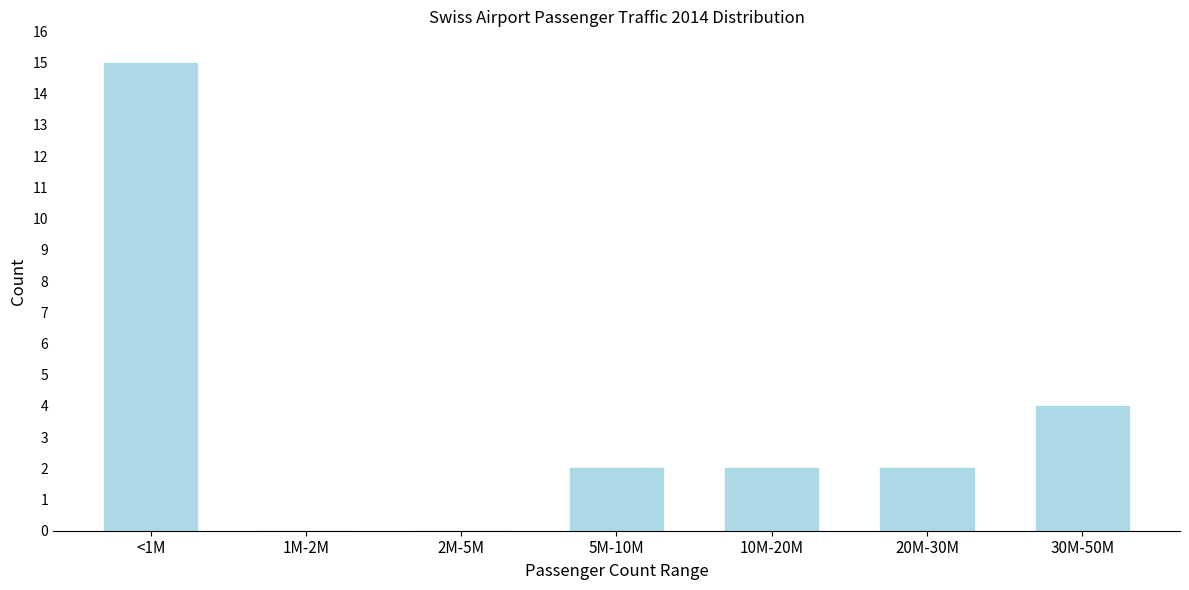

Reading right to left, extract all data points from this chart.

30M-50M=4	20M-30M=2	10M-20M=2	5M-10M=2	2M-5M=0	1M-2M=0	<1M=15